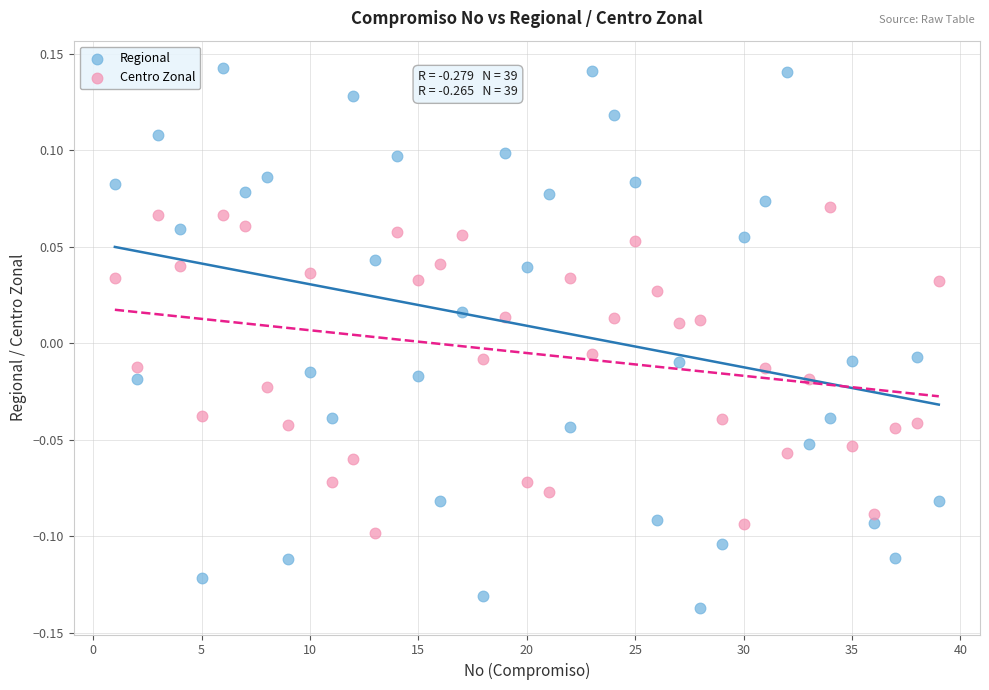

Which series has the widest spread of Y values?

Regional